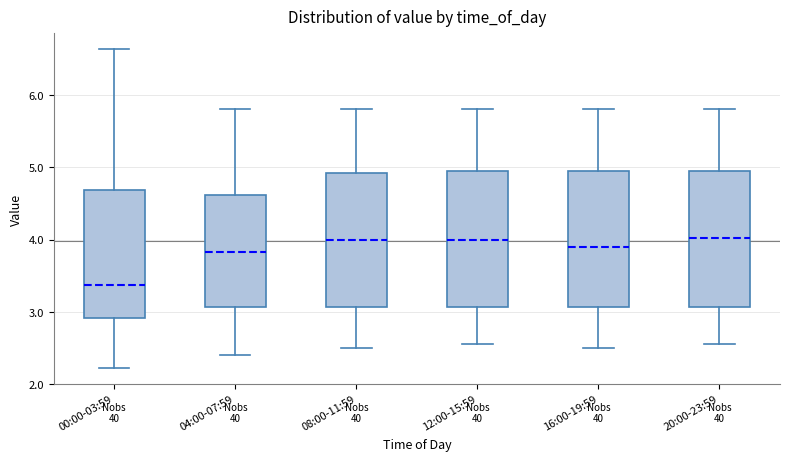

Reading left to right, transcribe this box plot: for each box, give where its median line is, the range the box spans, and where its two whiskers end, as read against the y-axis. The values are not printed on the chart, so give them approximately, as read against the axis.

00:00-03:59: median 3.4, box 2.9 to 4.7, whiskers 2.2 to 6.6
04:00-07:59: median 3.8, box 3.1 to 4.6, whiskers 2.4 to 5.8
08:00-11:59: median 4.0, box 3.1 to 4.9, whiskers 2.5 to 5.8
12:00-15:59: median 4.0, box 3.1 to 5.0, whiskers 2.6 to 5.8
16:00-19:59: median 3.9, box 3.1 to 5.0, whiskers 2.5 to 5.8
20:00-23:59: median 4.0, box 3.1 to 5.0, whiskers 2.6 to 5.8